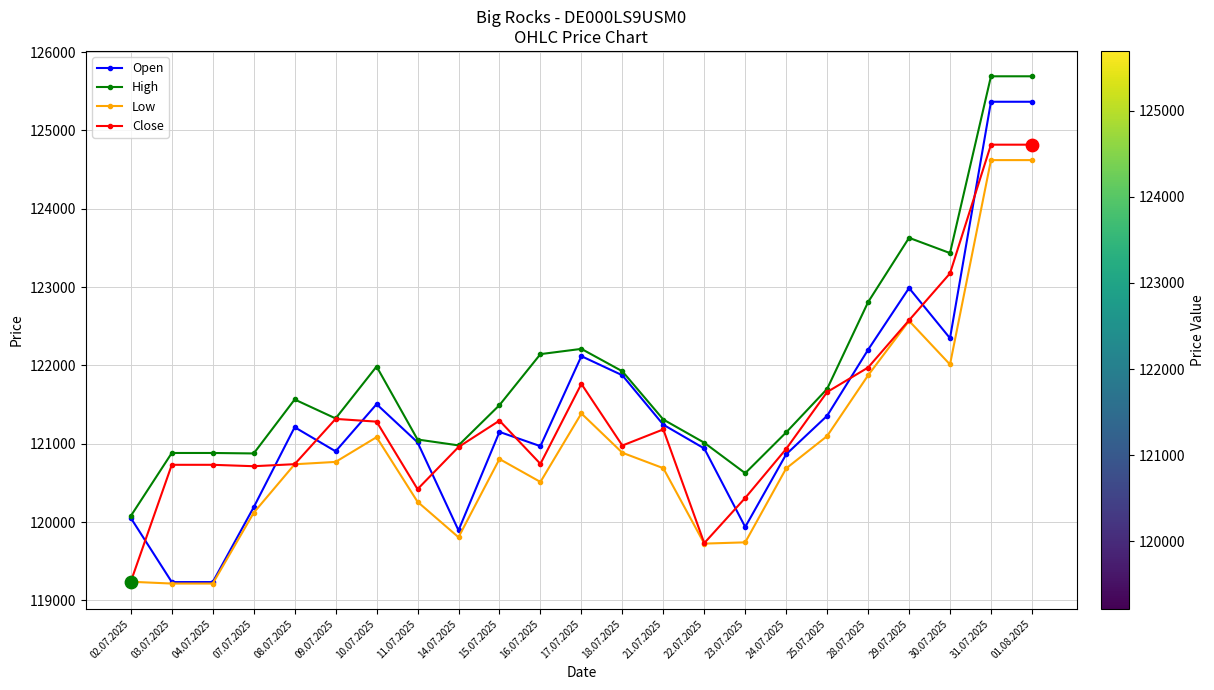

What is the total value across all series at 28.07.2025?

488858